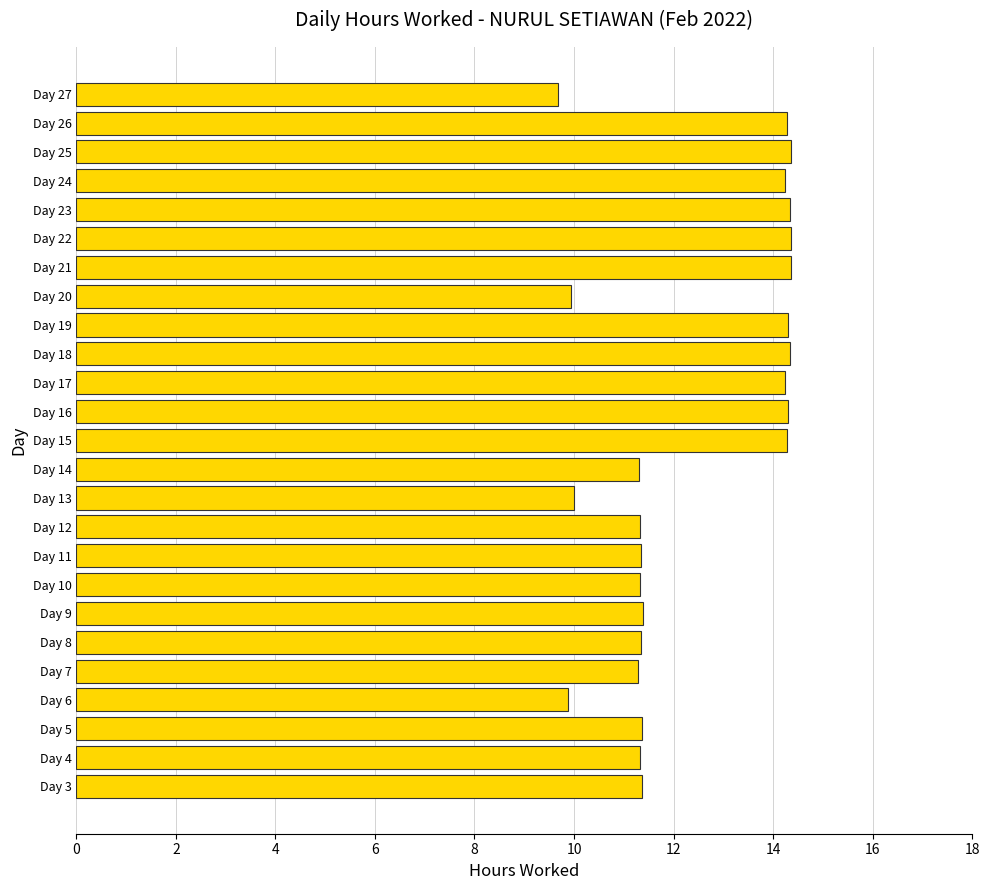

What is the difference between the second highest and second lowest values?

4.5